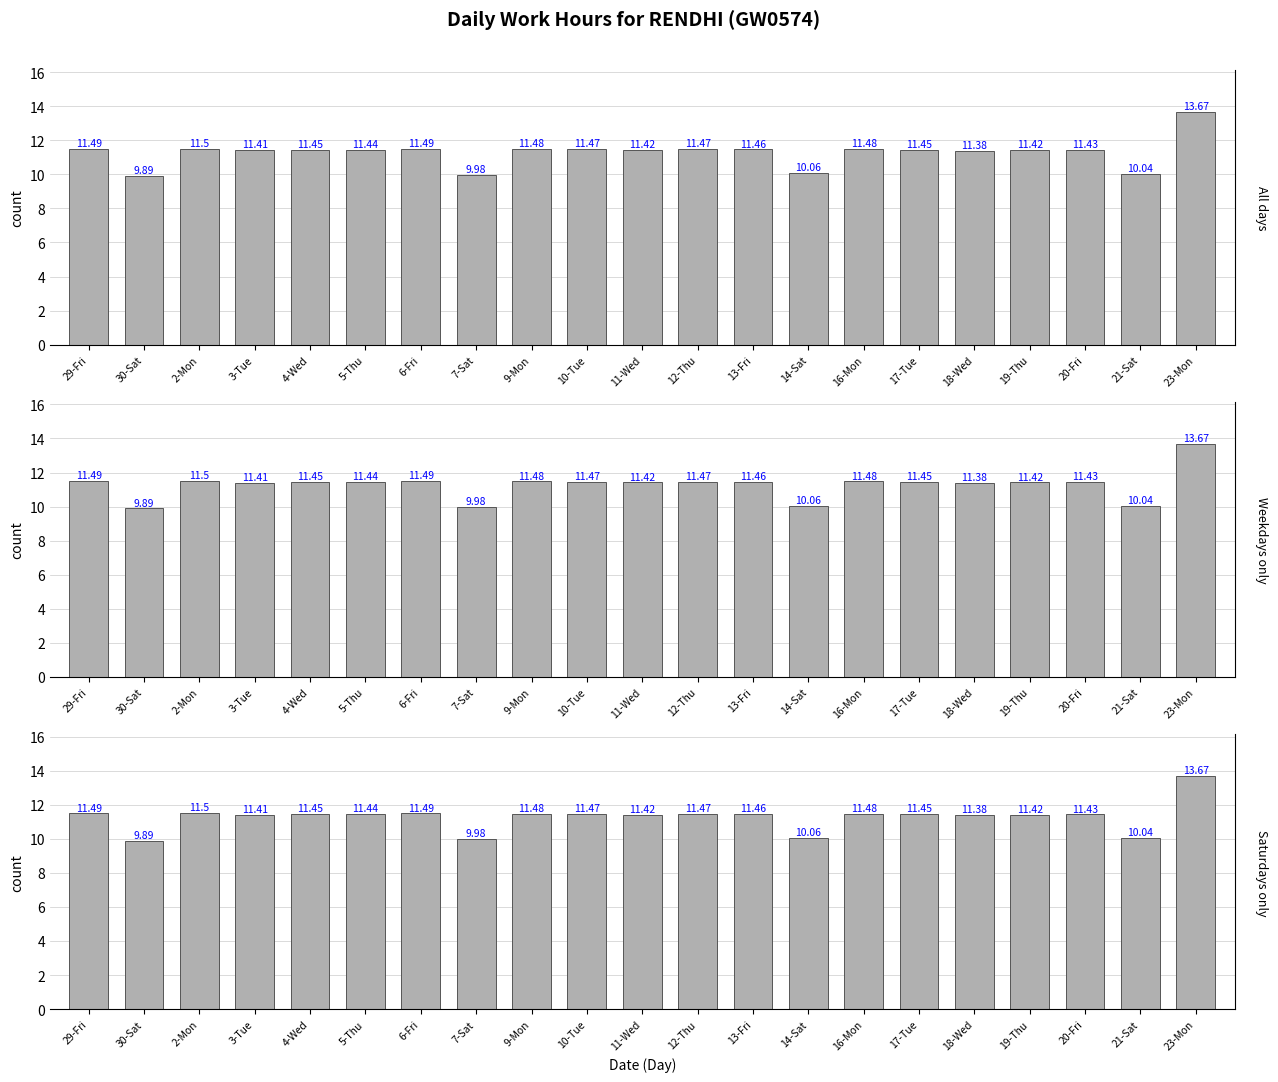

What is the label of the 21st bar from the right?

29-Fri